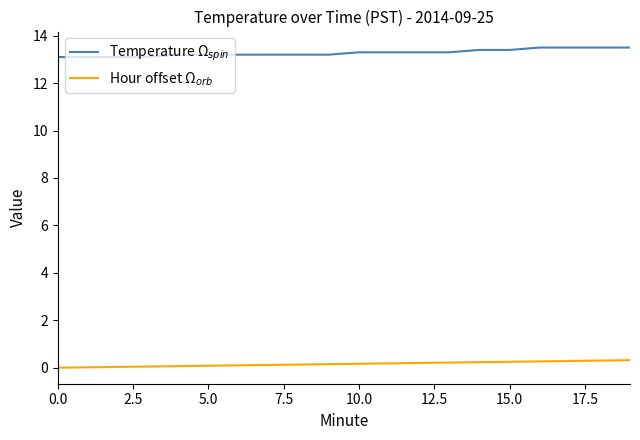

List the series in order of their peak value, lowest first.

Hour offset Ω$_{orb}$, Temperature Ω$_{spin}$